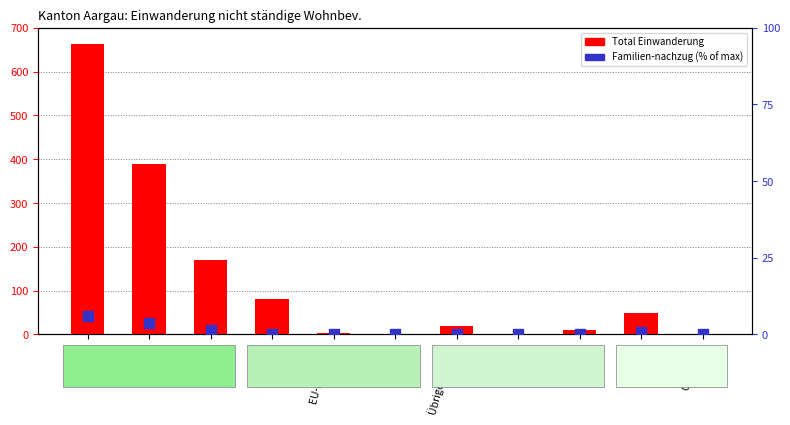

Is the value of Total Einwanderung at Europa greater than the value of Familien-nachzug (pct) at EU-2?

Yes